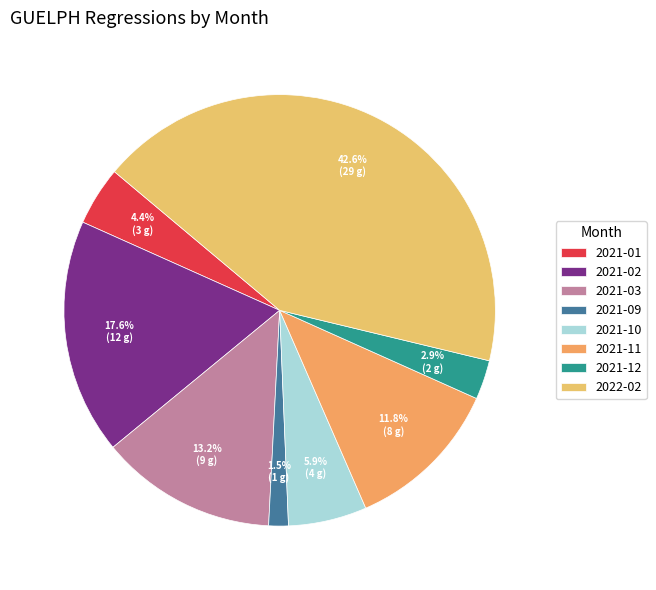

What is the total percentage of 2021-03 and 2021-01?

17.6%